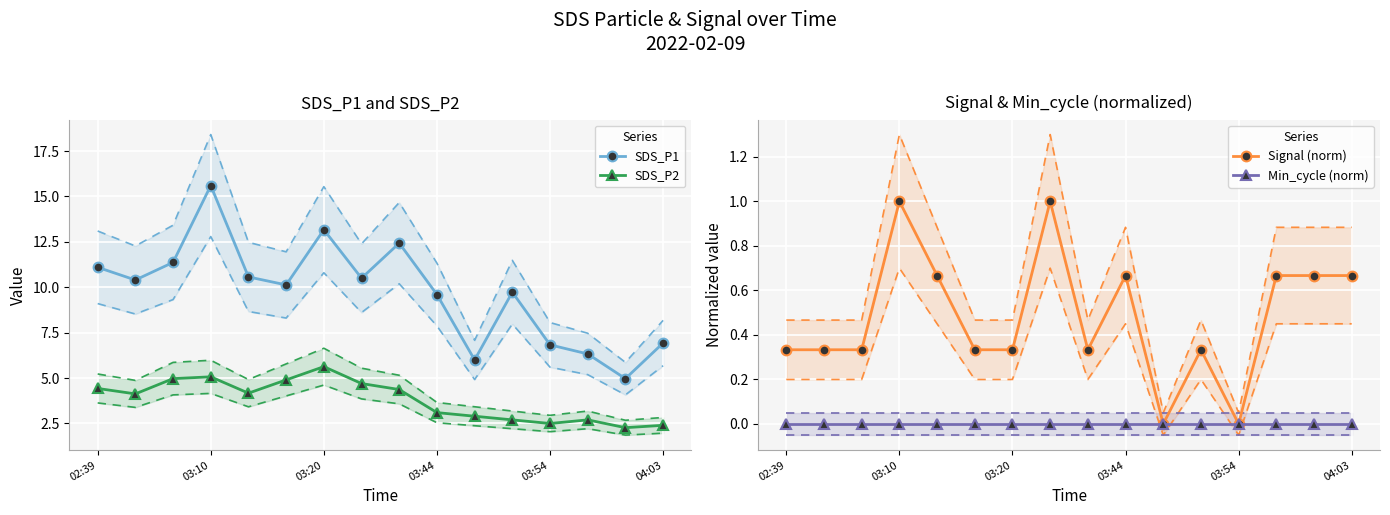

What is the value of the SDS_P2 point at the 3rd from the left?

5.0